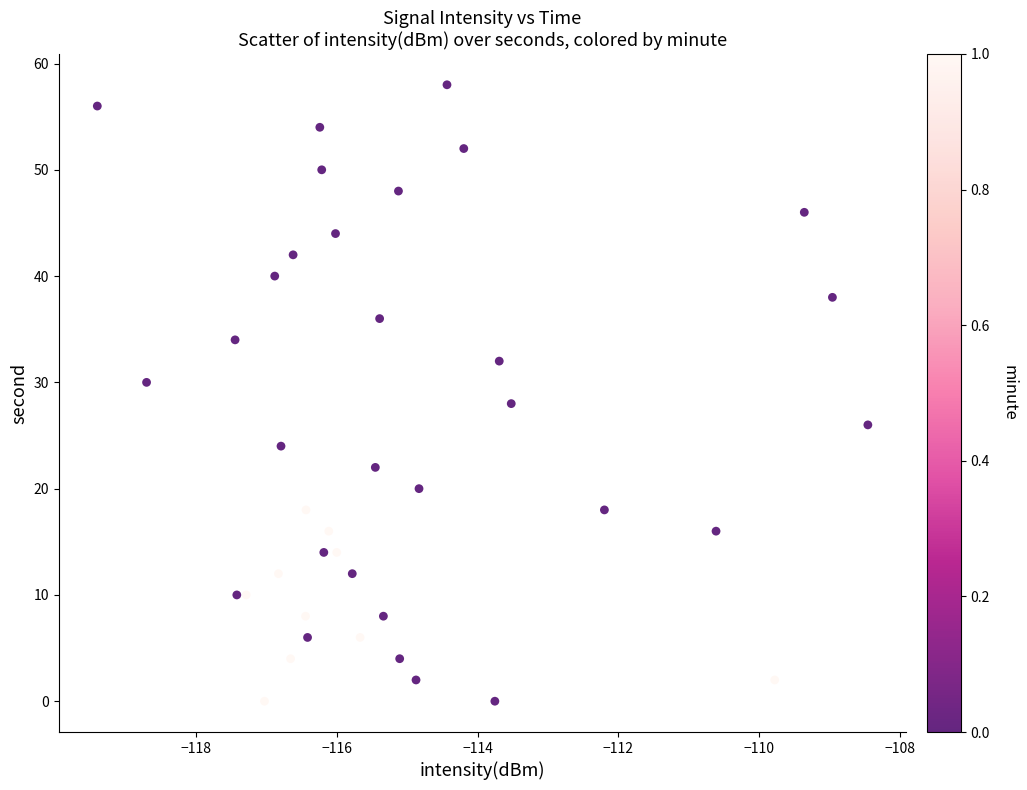

What is the range of Y values (max minus min)?

58